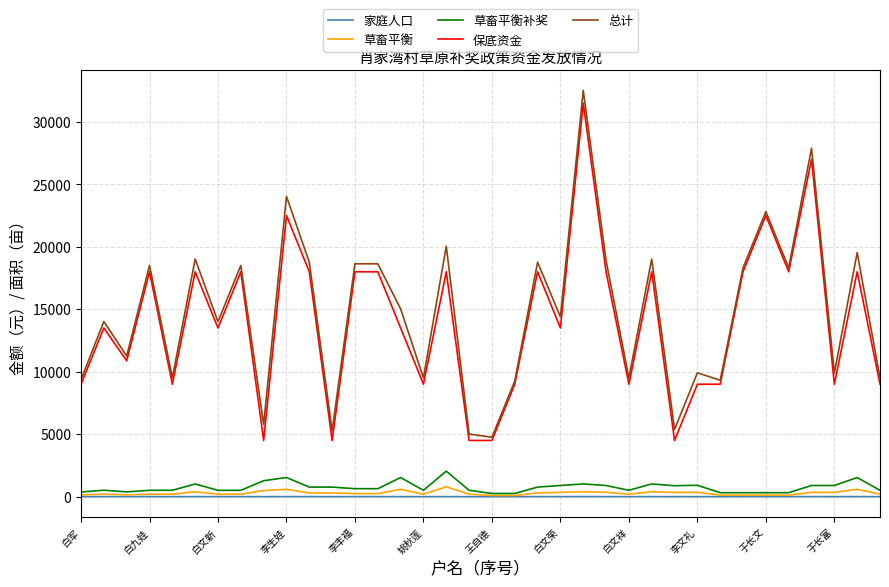

What is the highest value of the 家庭人口 series?

7.0